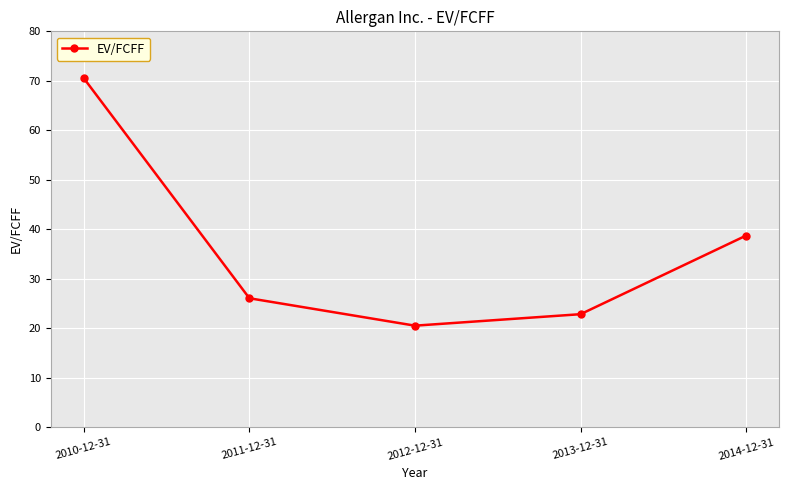

True or false: there are more than 2 points higher than both neighbors.

False